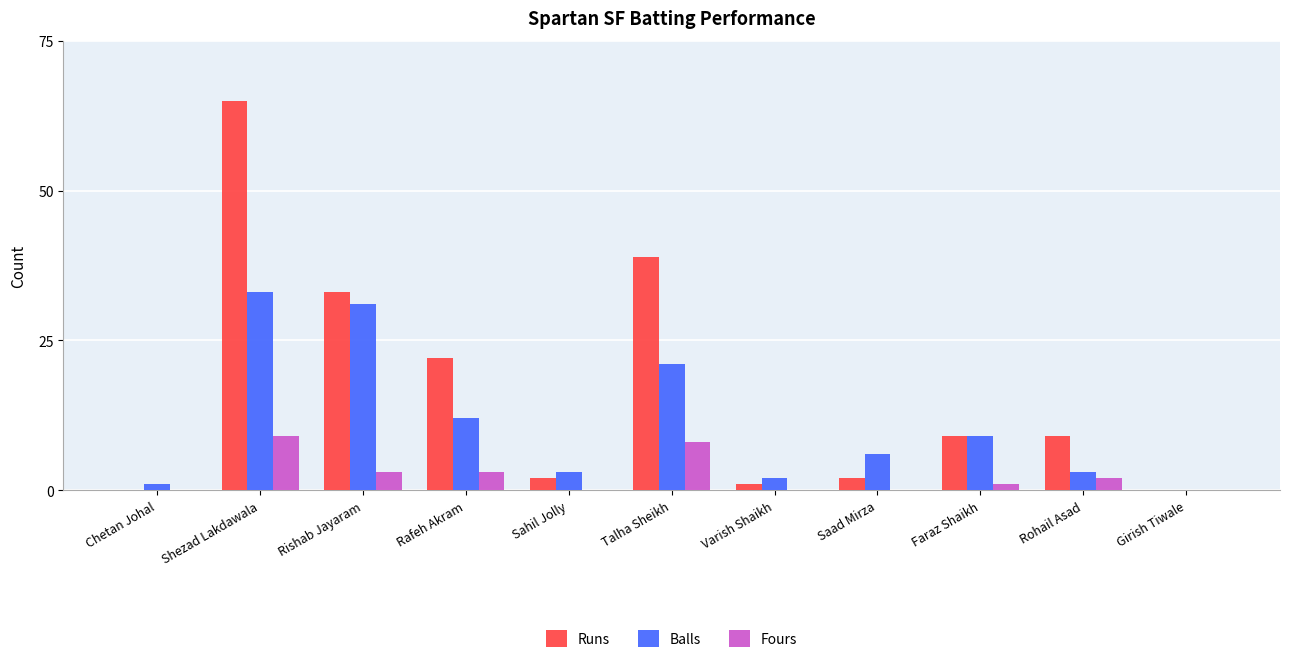

At which category is the sum across all series the highest?

Shezad Lakdawala